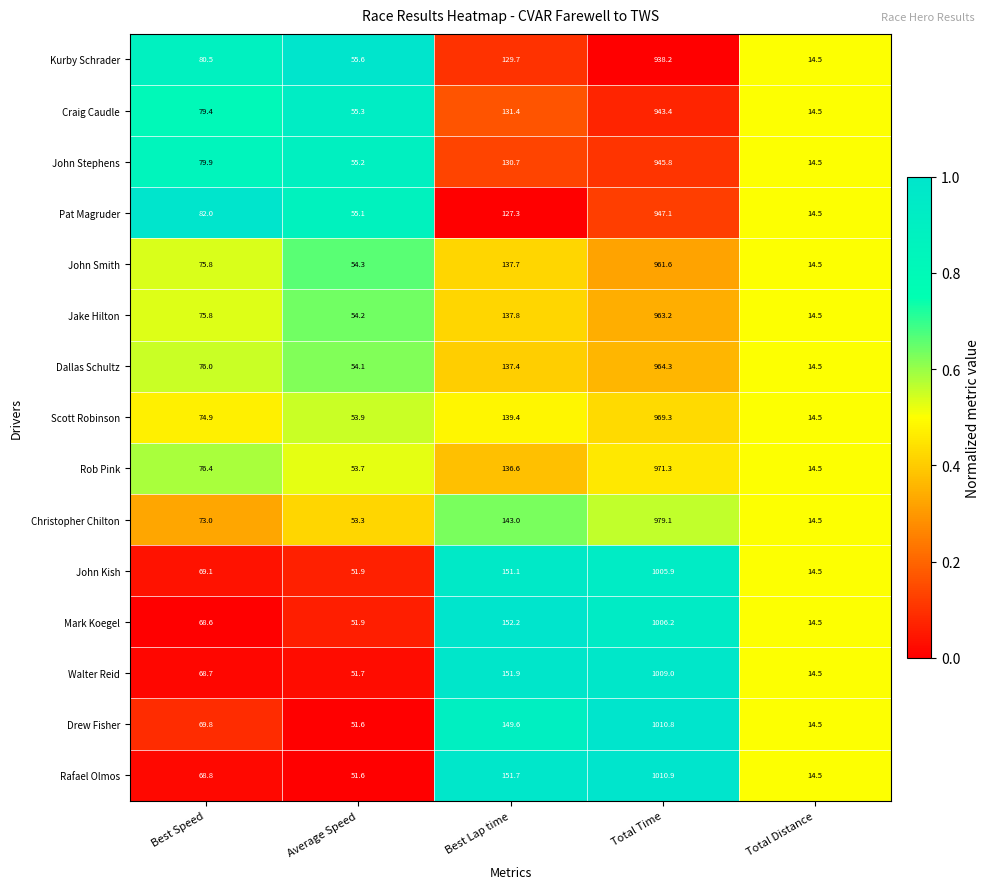

Which series changed the most between Best Lap time and Total Distance?

Mark Koegel